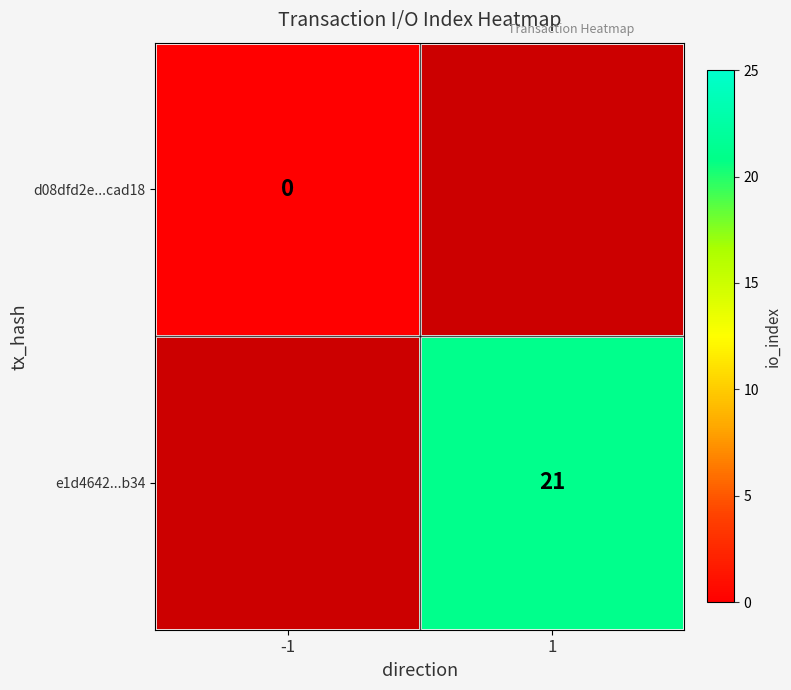

The value of e1d4642...b34 at 1 is 8.5. True or false?

False